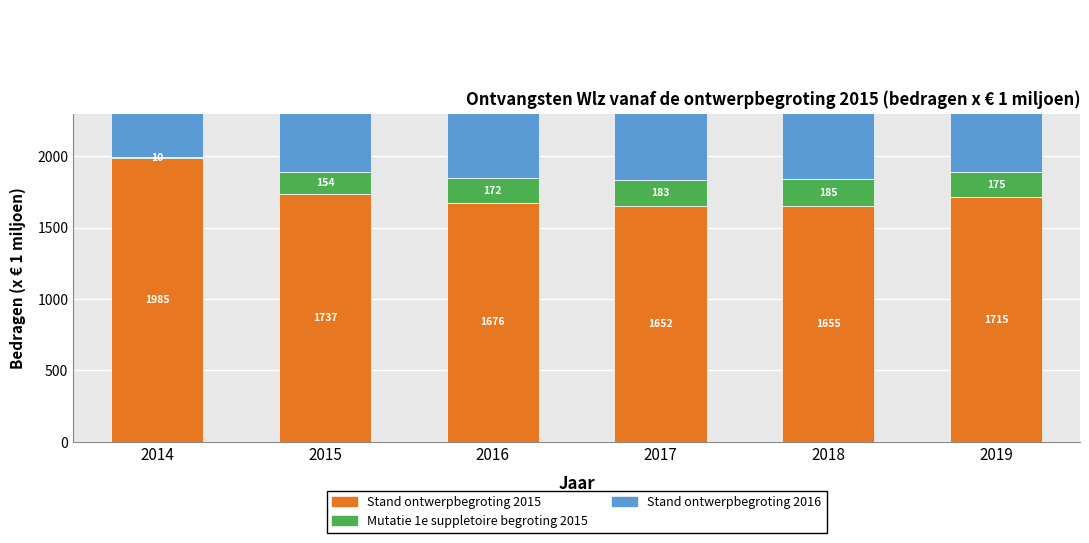

At which category is the sum across all series the highest?

2014